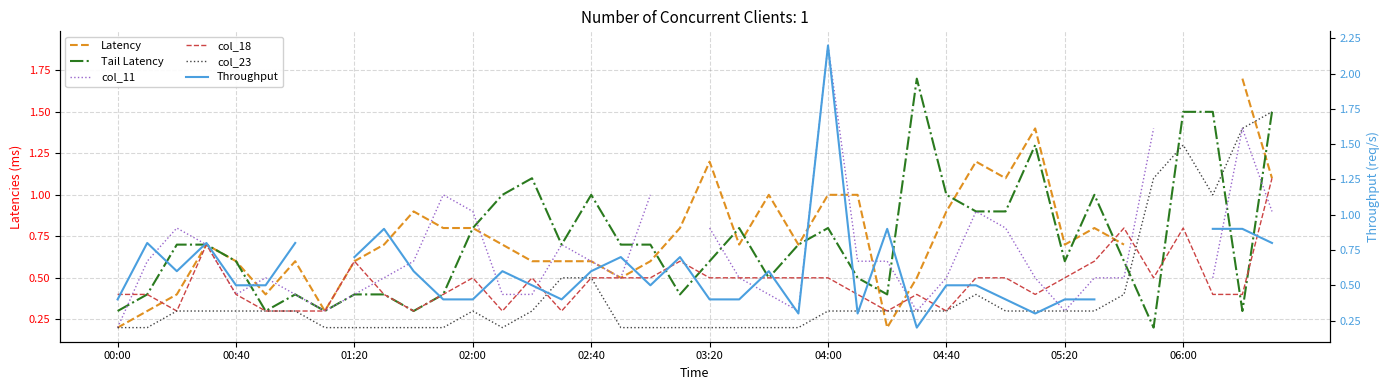

Where is the first local minimum for col_23?

13